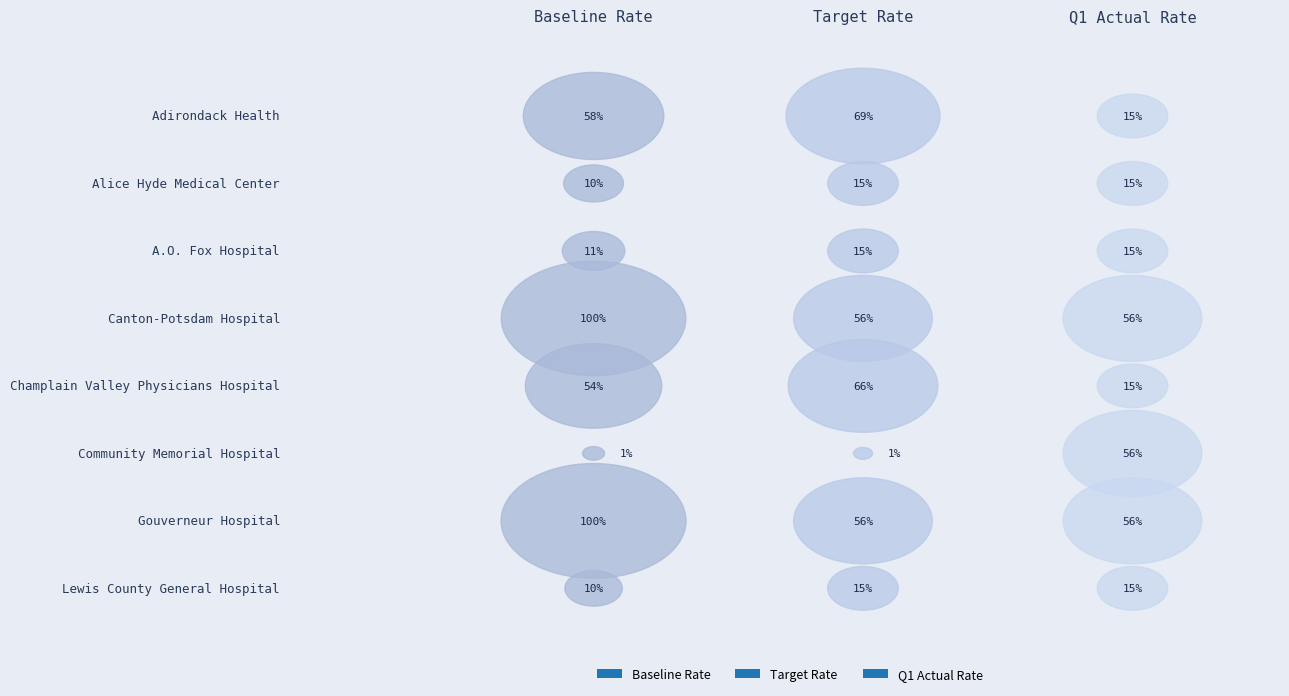

Rank the series by their maximum value, from highest to lowest.

Baseline Rate, Target Rate, Q1 Actual Rate